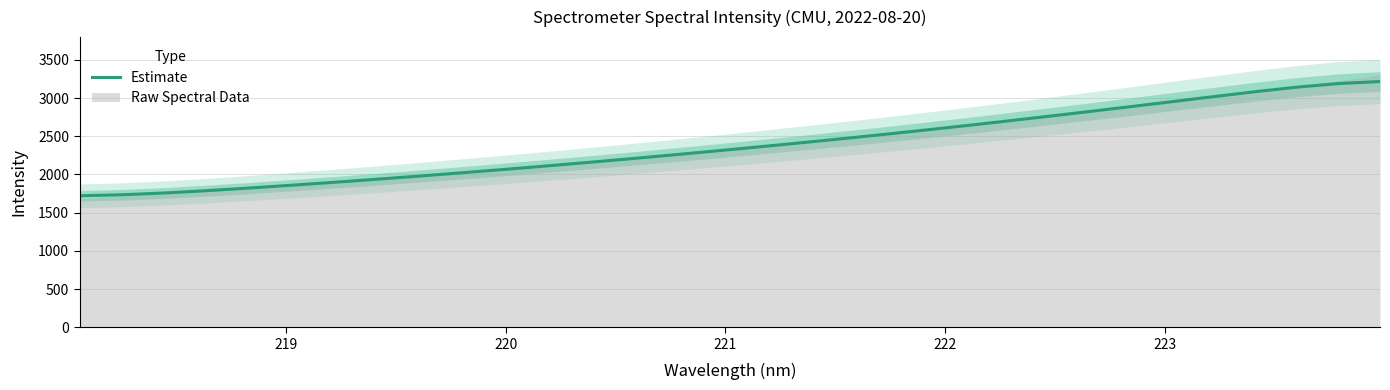

How many data points are less than 2351?

16